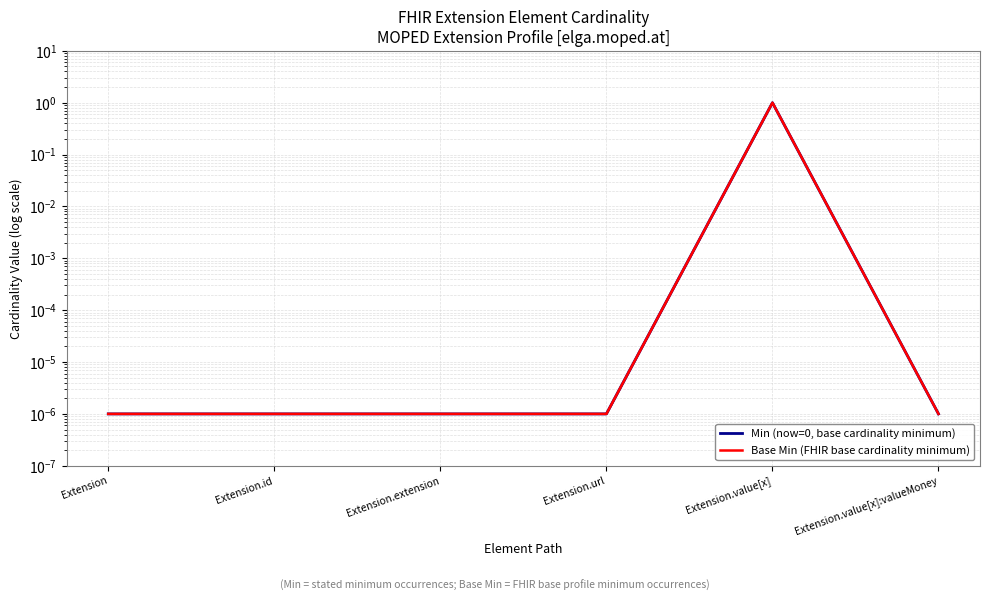

Which series changed the most between Extension.value[x] and Extension.value[x]:valueMoney?

Min (now=0, base cardinality minimum)